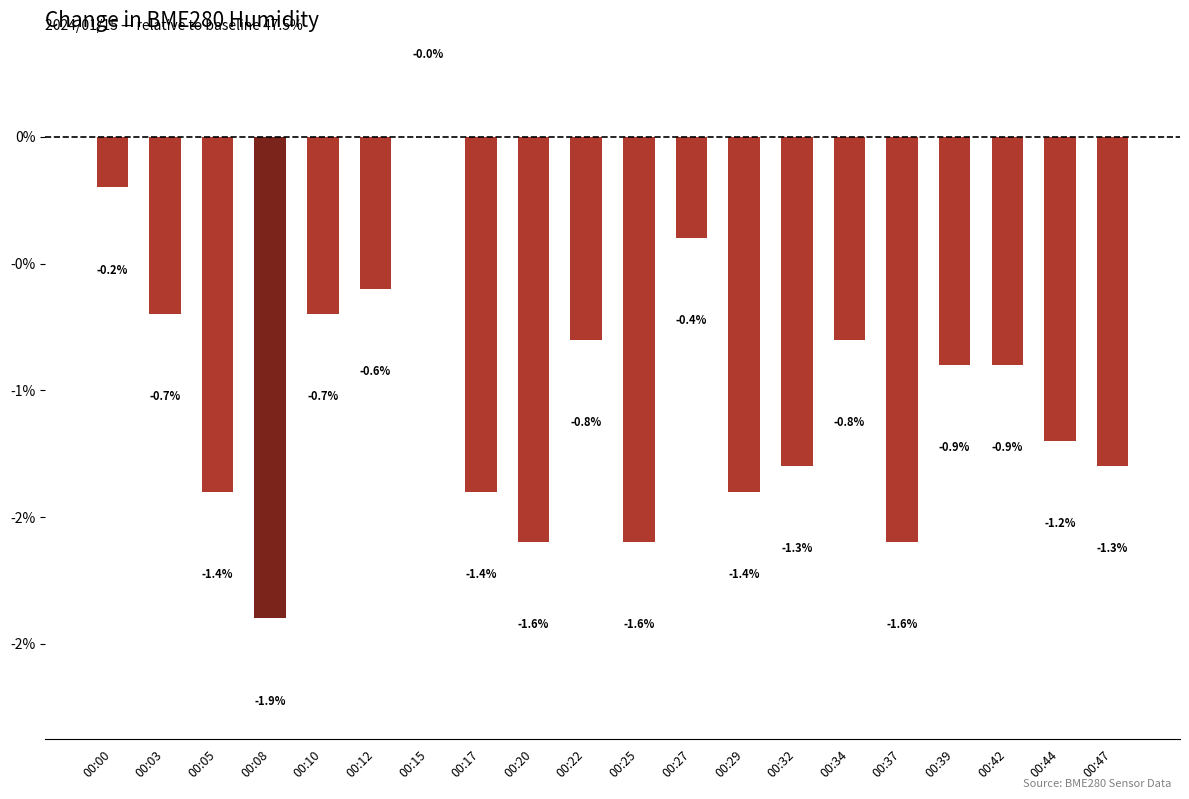

Which category has the lowest value across all series?

00:08